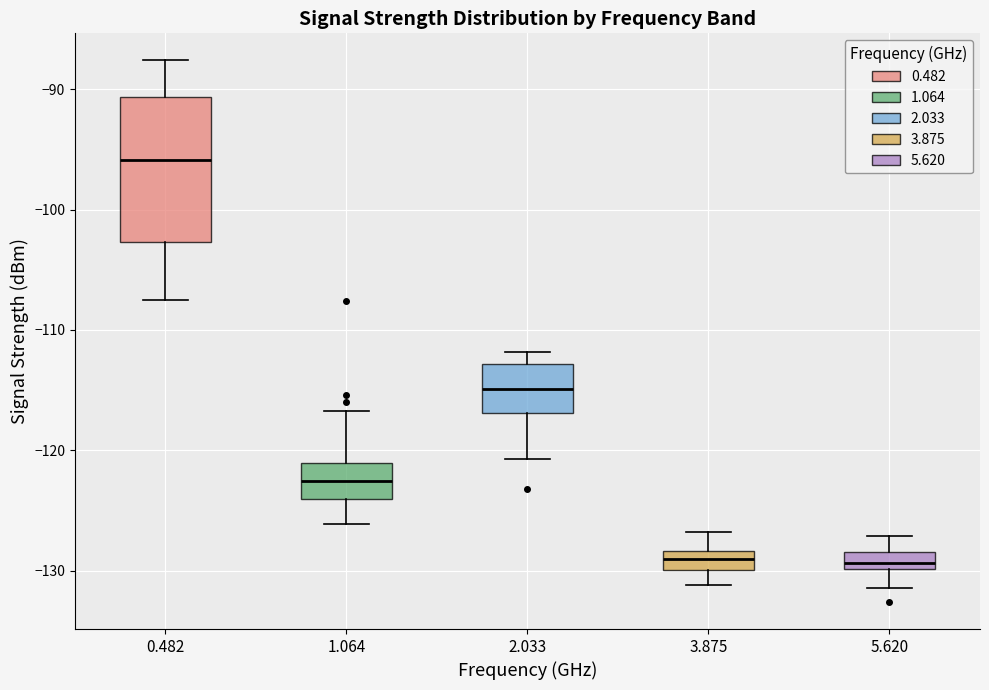

Where does the upper whisker of the box at x = 1.064 end on the y-axis? The values are not printed on the chart, so give them approximately, as read against the axis.

-117